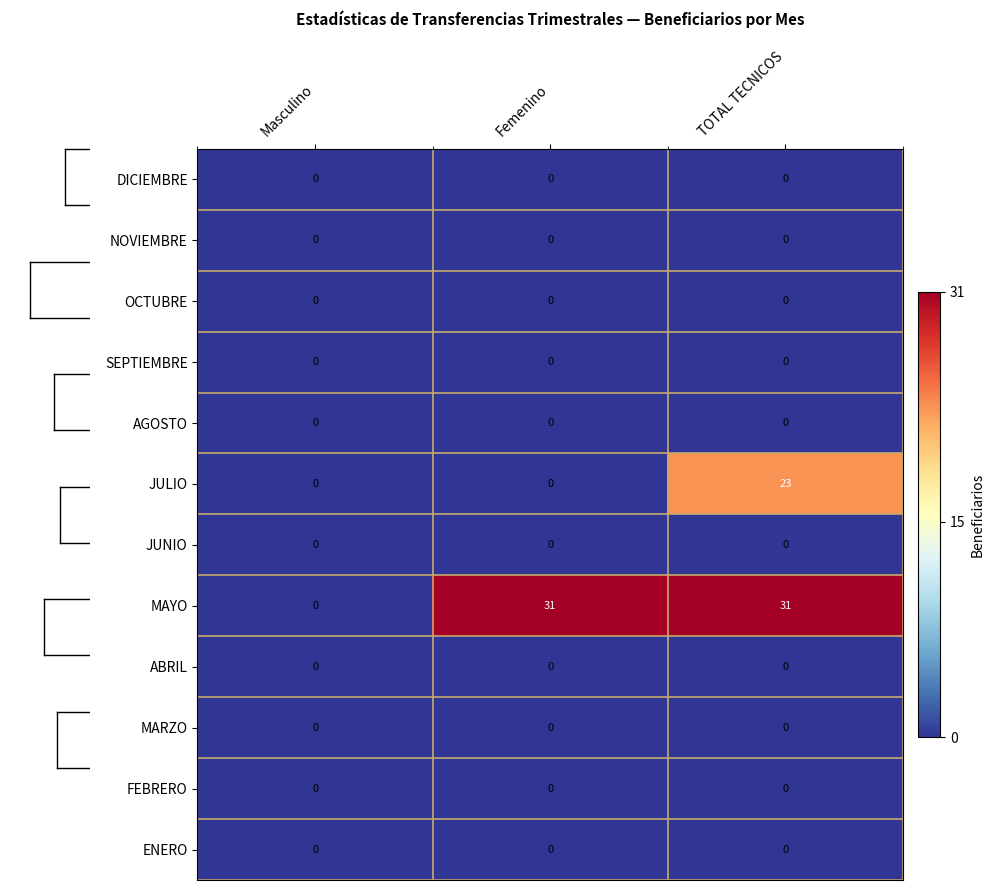

Where is MAYO nearest to the value 15?

Masculino